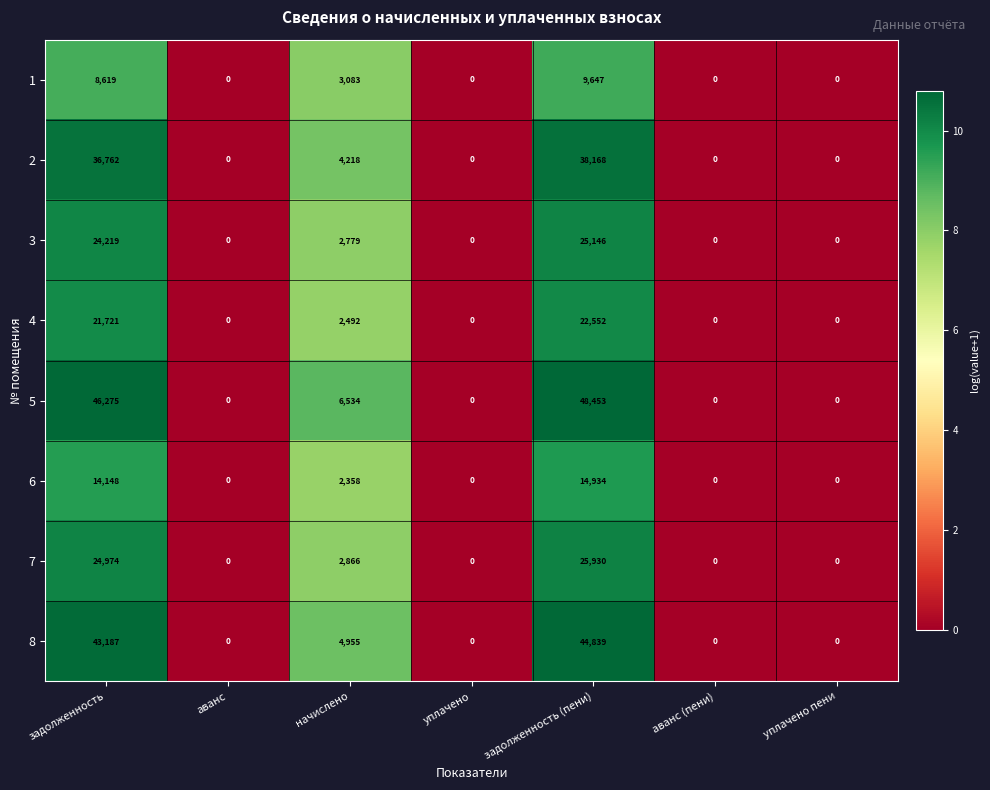

Which category has the highest value across all series?

задолженность (пени)